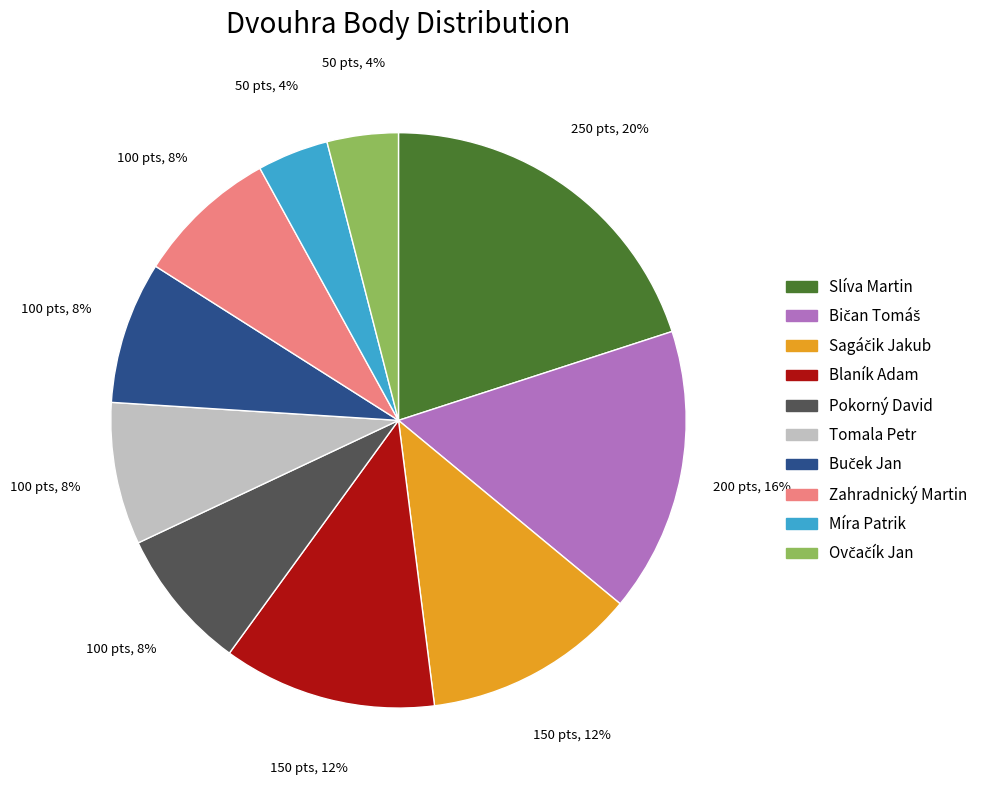

Which category has the biggest portion of the pie?

Slíva Martin